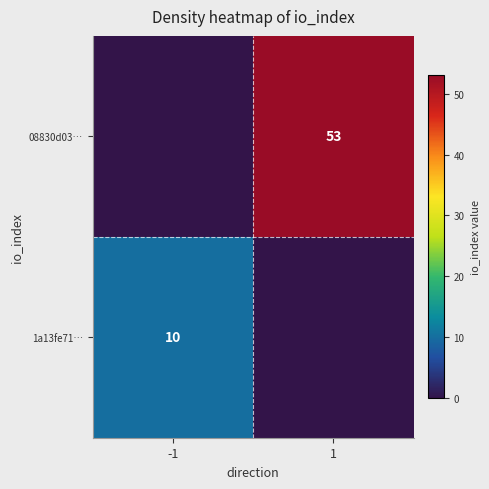

The 08830d03… series shows 23 at 1. True or false?

False